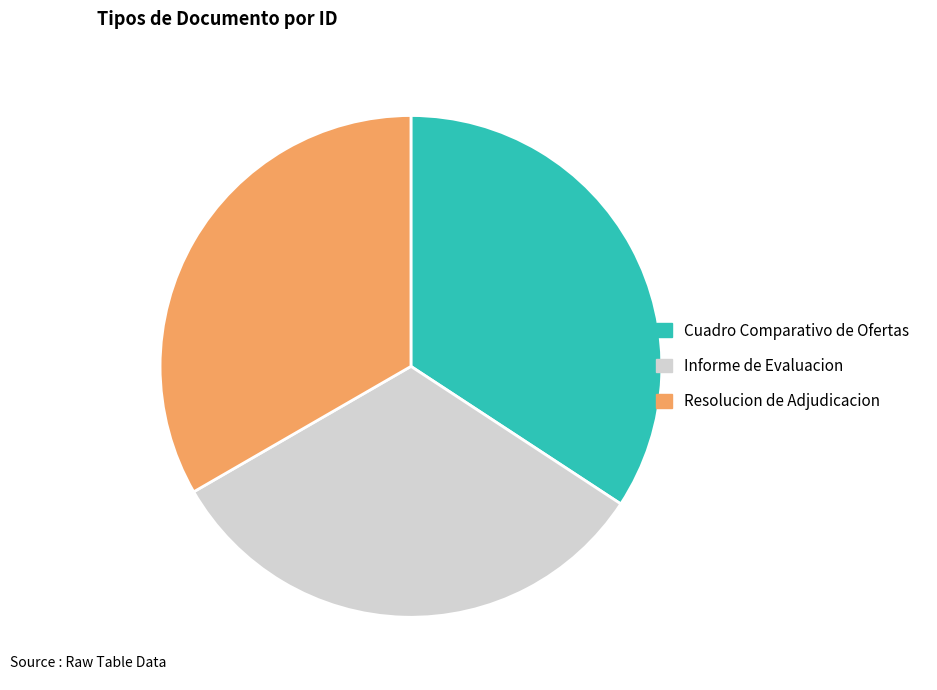

Is Cuadro Comparativo de Ofertas the majority of the pie?

No